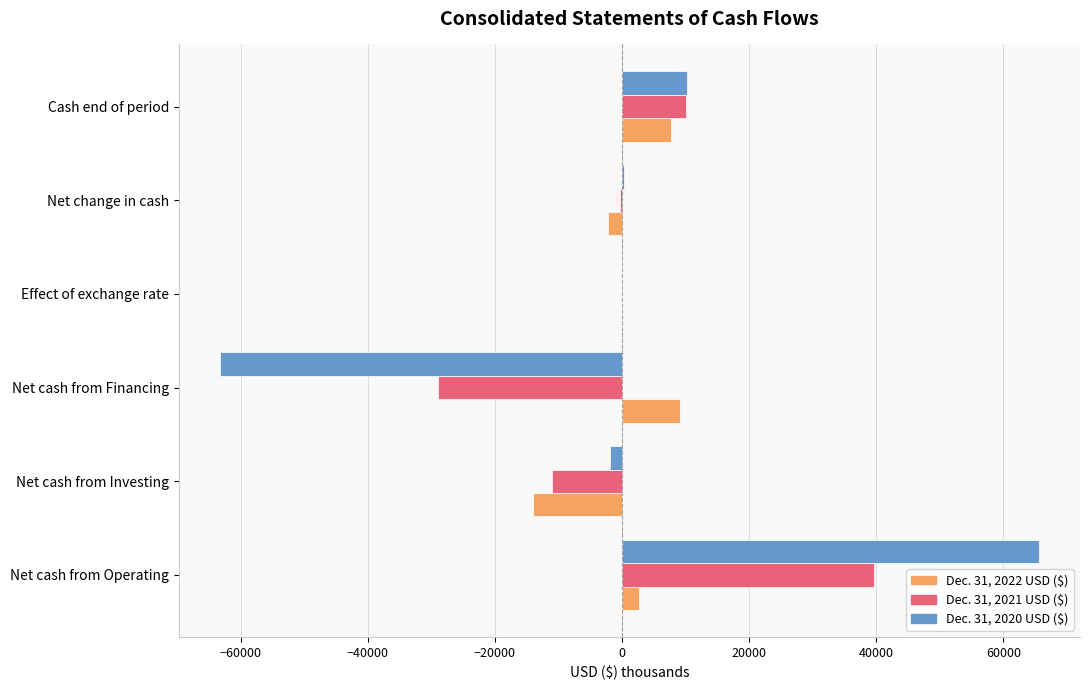

At which category is the sum across all series the highest?

Net cash from Operating